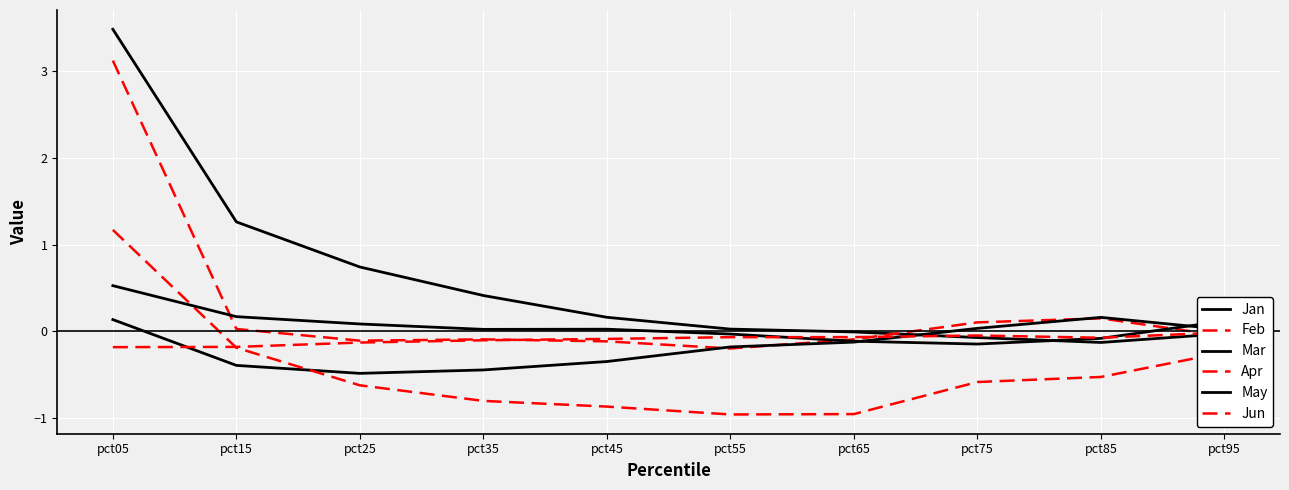

Which category has the lowest value in the Jan series?

pct85